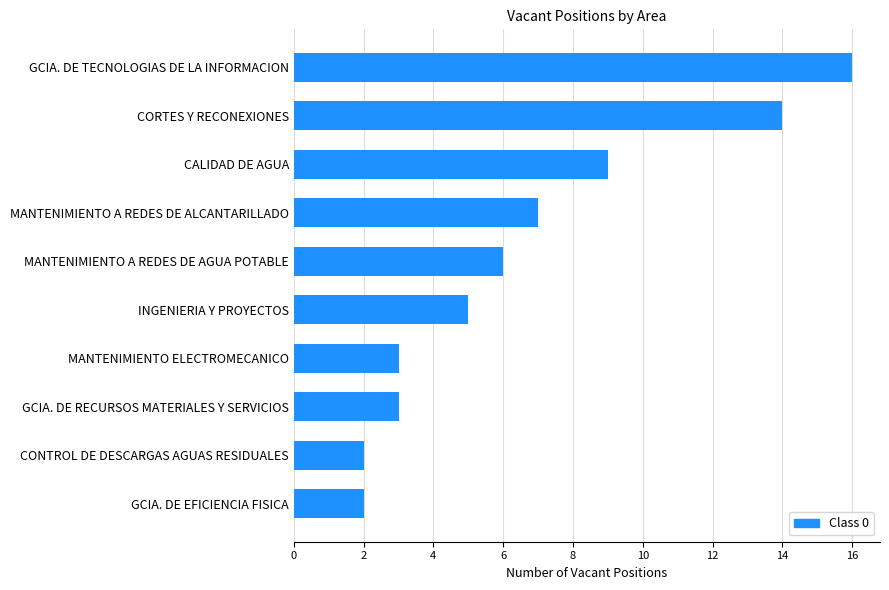

What is the sum of all values?

67